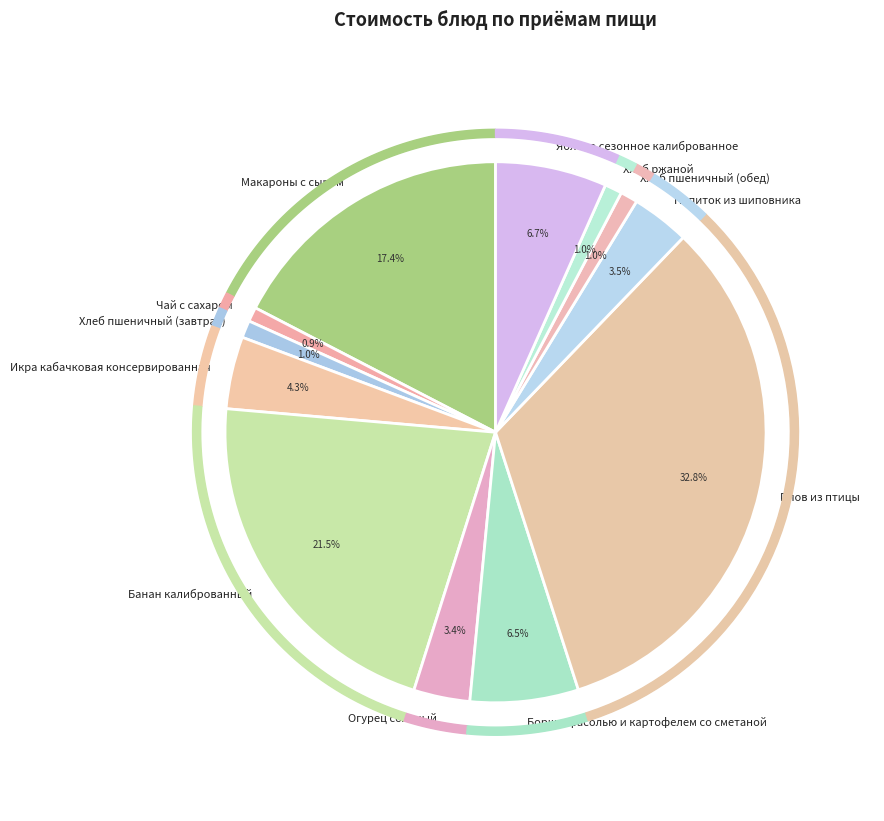

Is there any slice that represents more than half of the pie?

No